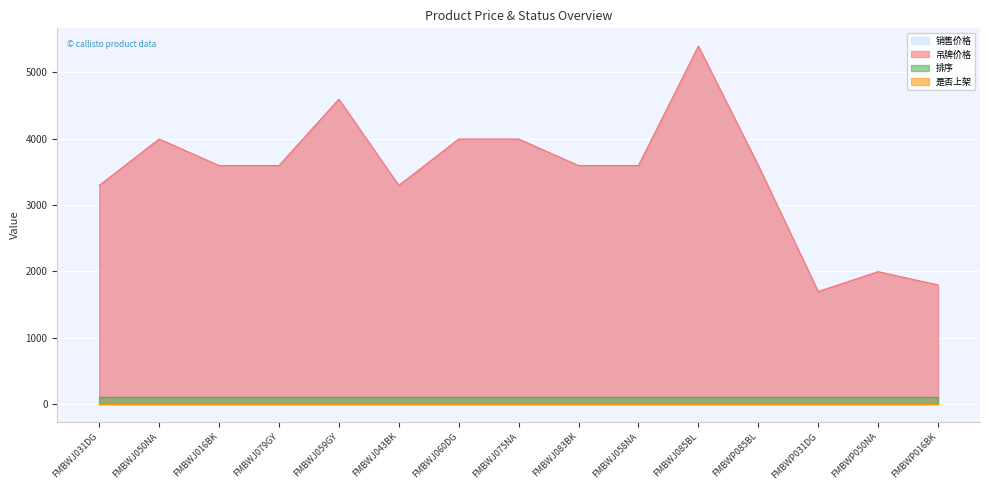

At which label does 吊牌价格 first exceed 3595?

FMBWJ050NA